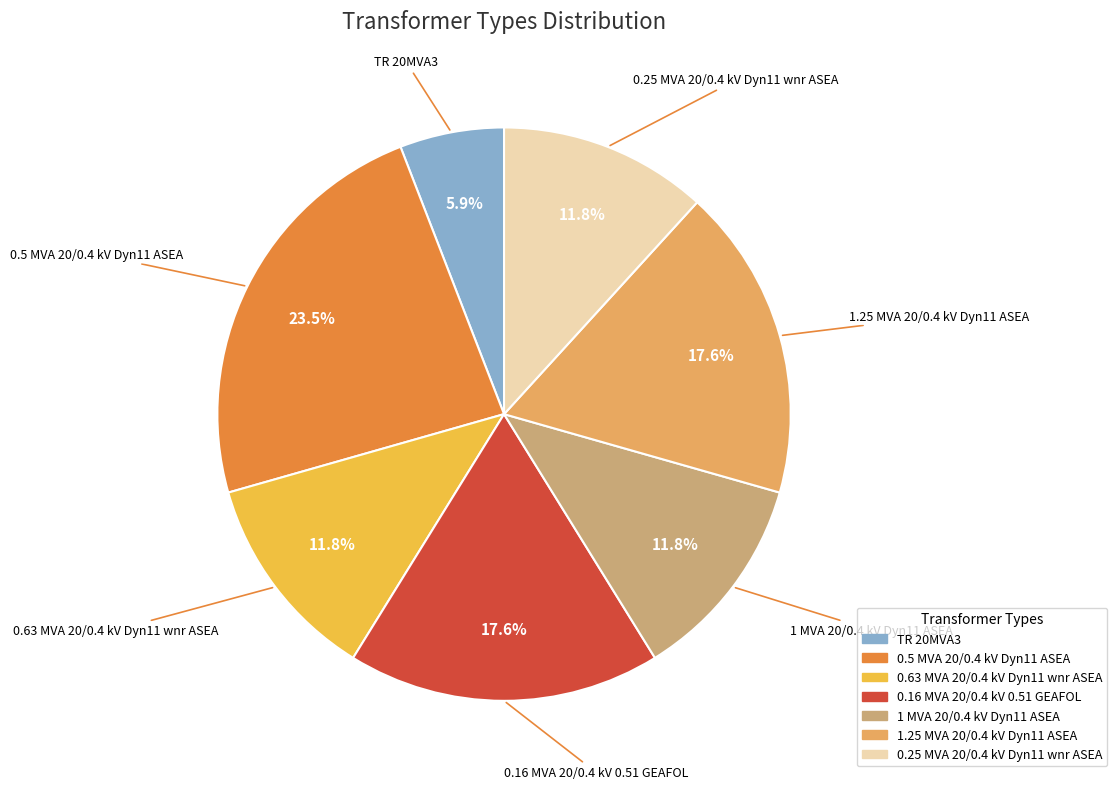

Is 1.25 MVA 20/0.4 kV Dyn11 ASEA the majority of the pie?

No